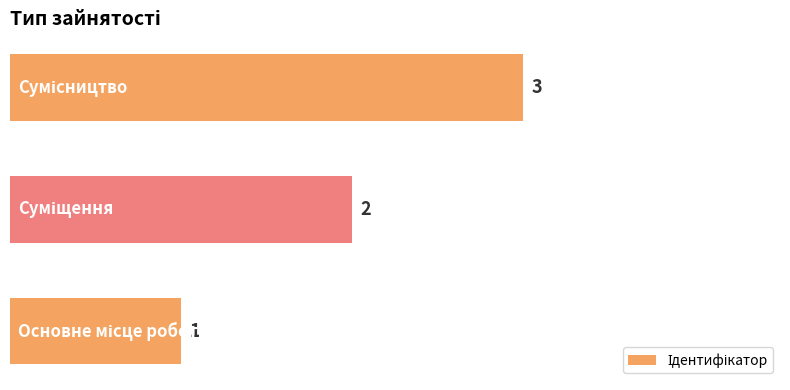

What is the minimum value shown in the chart?

1